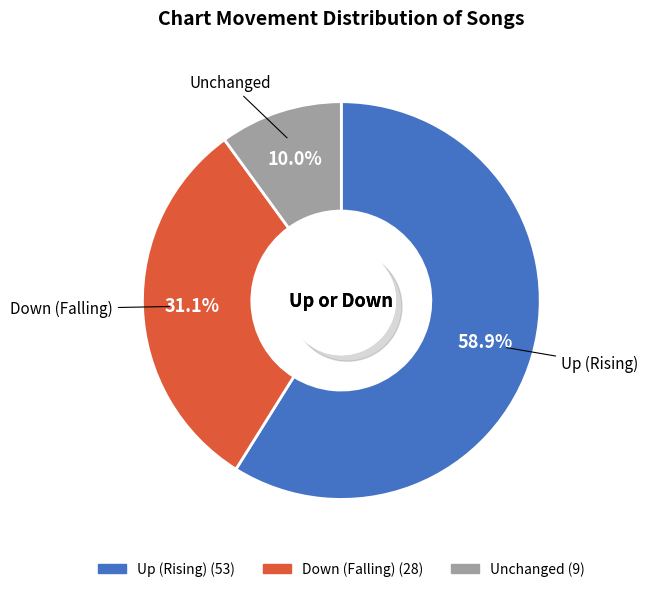

What is the largest slice in the pie chart?

up